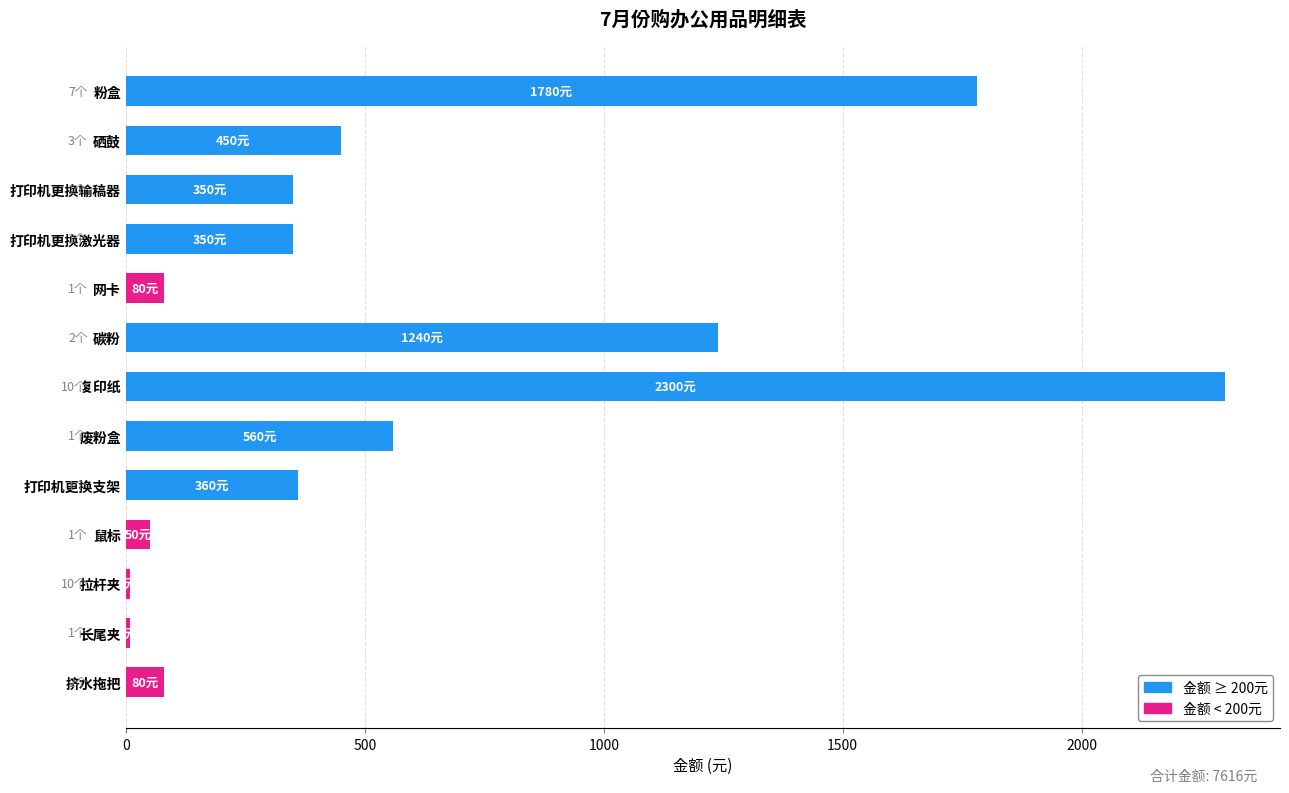

What is the label of the 5th bar from the bottom?

打印机更换支架